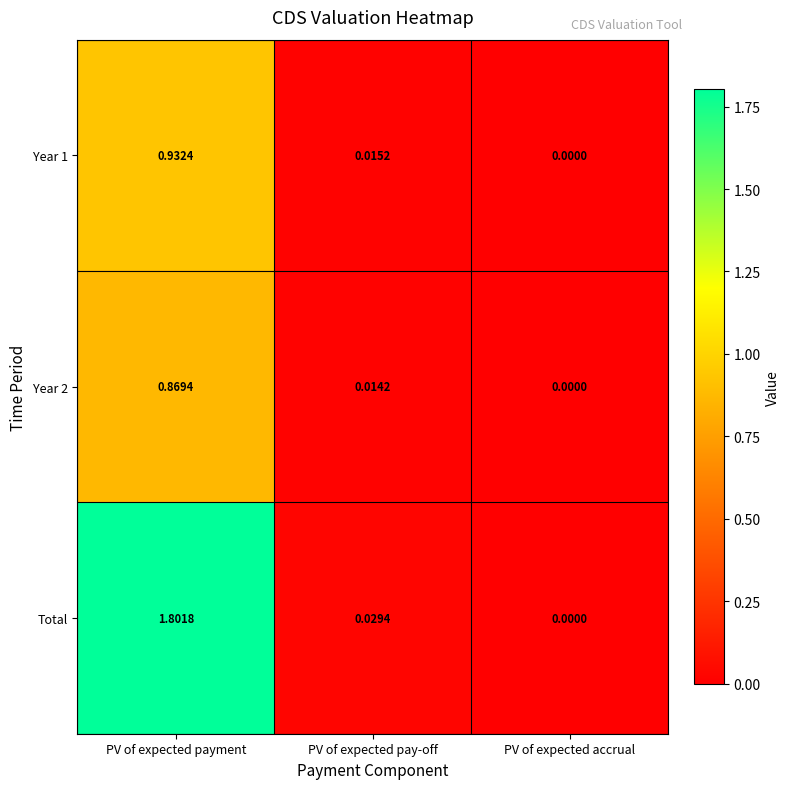

Which label corresponds to the largest value in the chart?

PV of expected payment